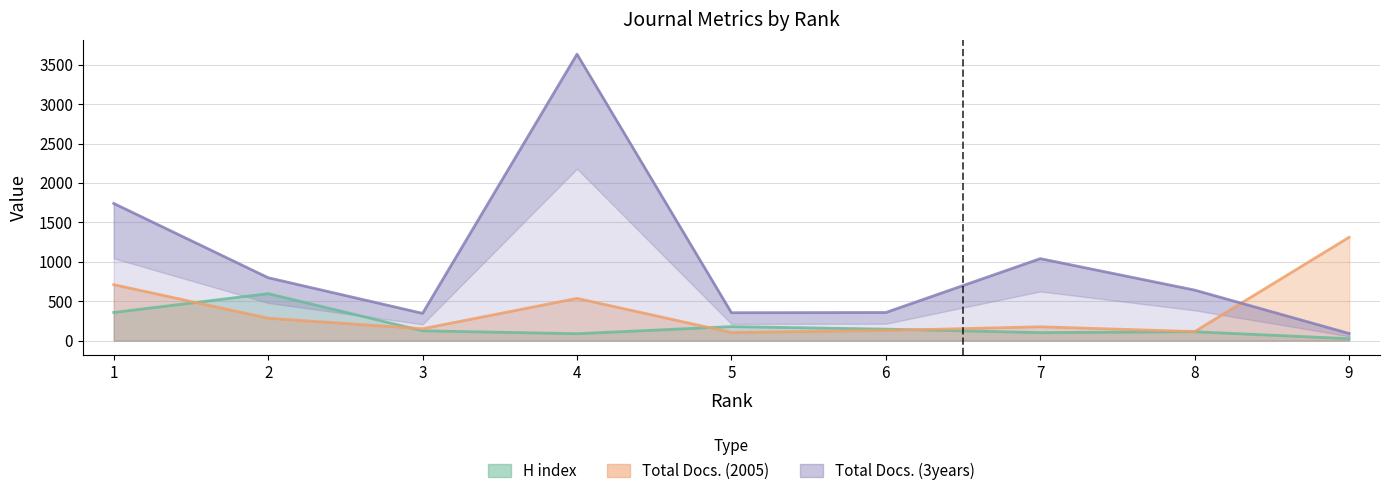

Is the value of Total Docs. (2005) at 7 greater than the value of H index at 4?

Yes